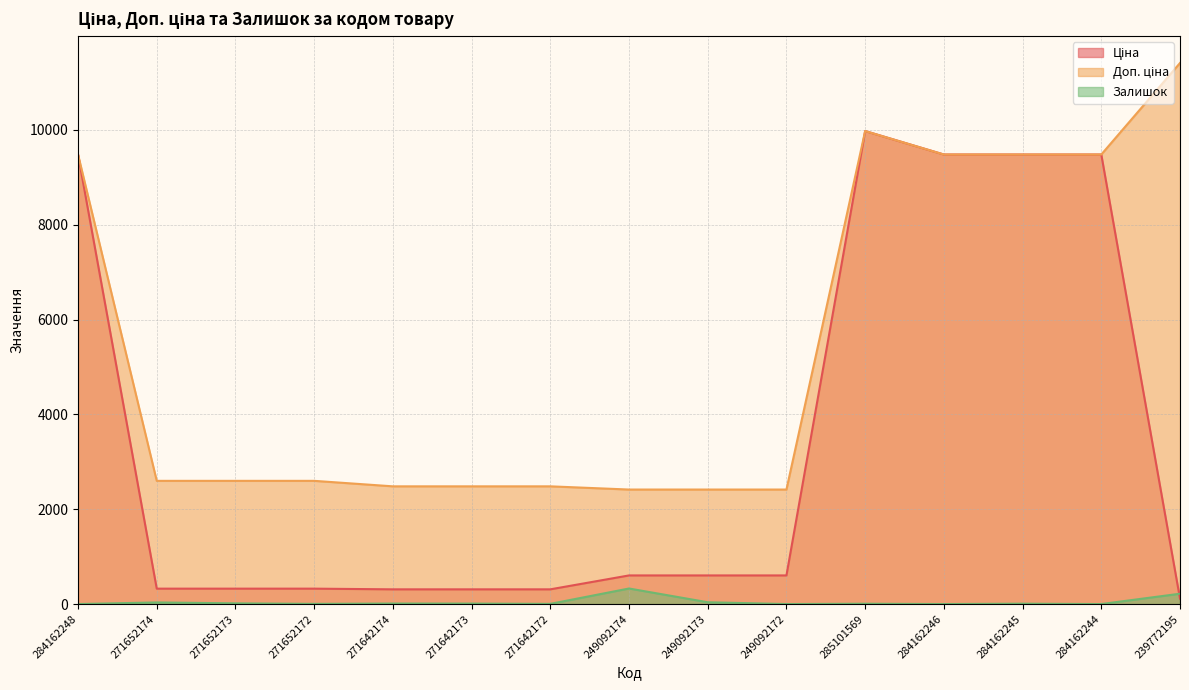

How many lines are shown in the chart?

3